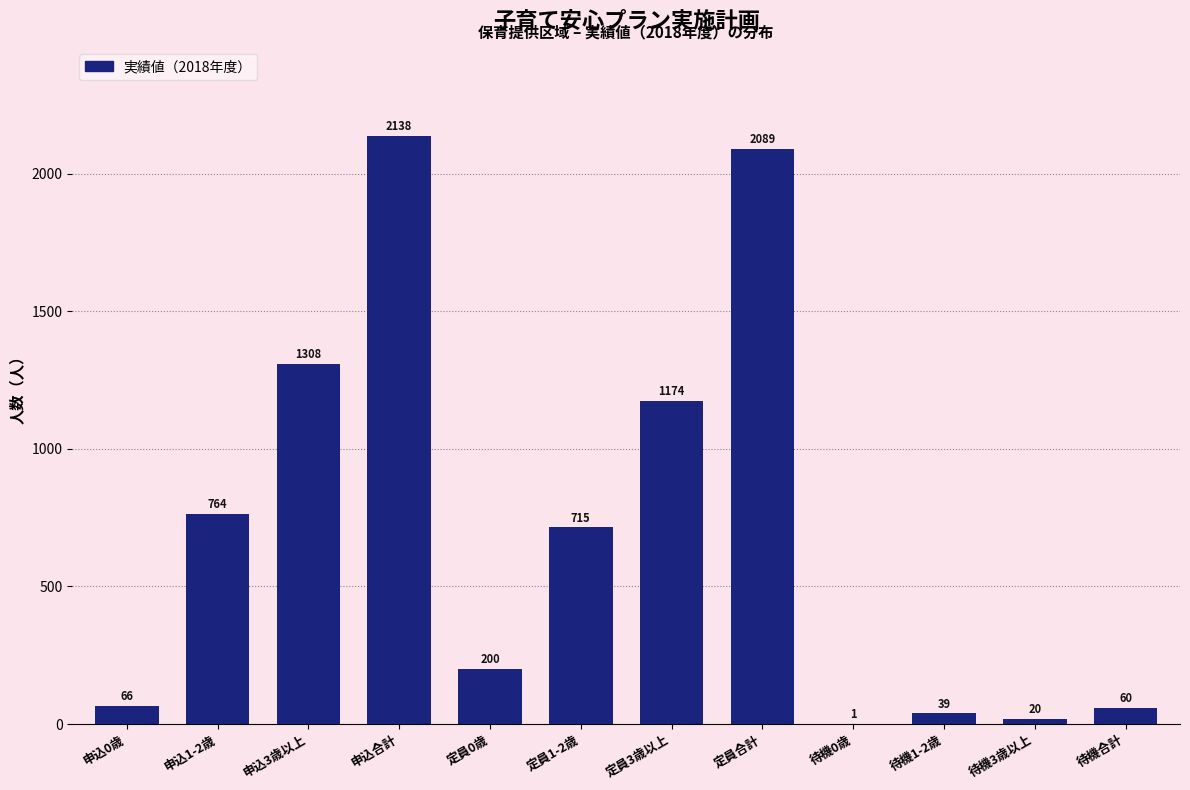

Reading left to right, transcribe all the data shown in this chart.

申込0歳=66	申込1-2歳=764	申込3歳以上=1308	申込合計=2138	定員0歳=200	定員1-2歳=715	定員3歳以上=1174	定員合計=2089	待機0歳=1	待機1-2歳=39	待機3歳以上=20	待機合計=60